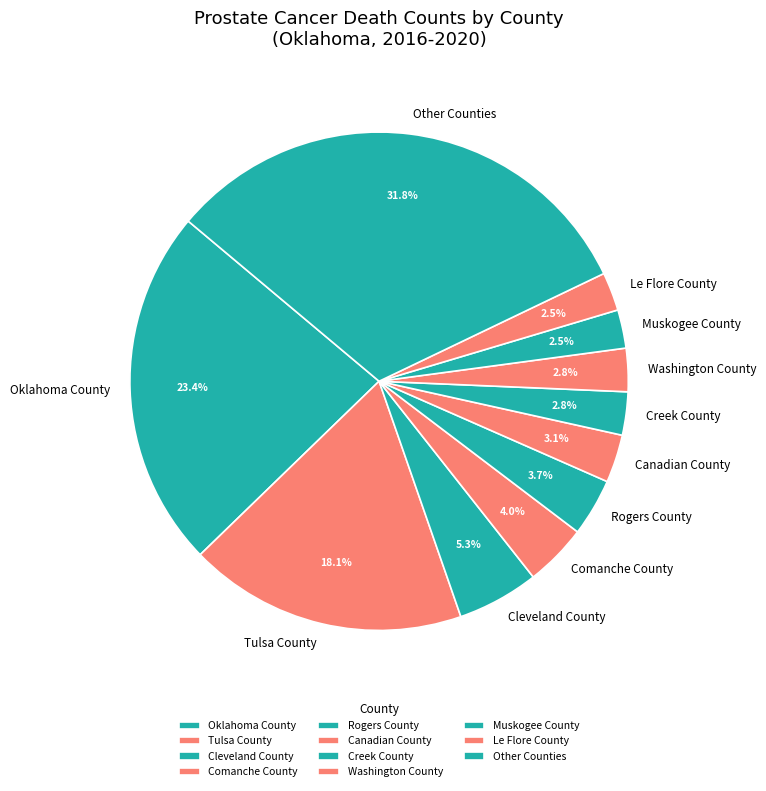

Which has a higher value, Canadian County or Le Flore County?

Canadian County